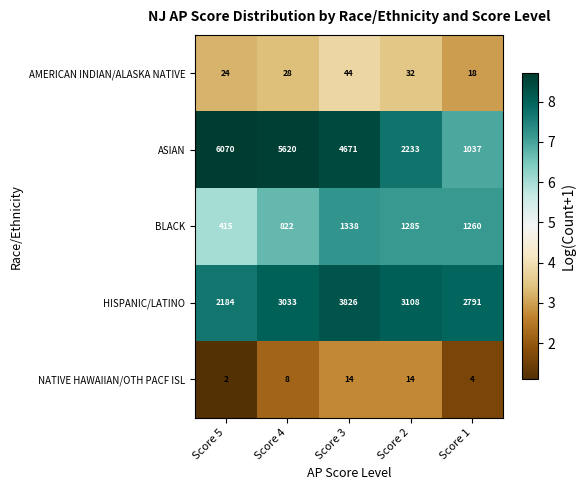

Reading left to right, extract all data points from this chart.

AMERICAN INDIAN/ALASKA NATIVE: 24	28	44	32	18
ASIAN: 6070	5620	4671	2233	1037
BLACK: 415	822	1338	1285	1260
HISPANIC/LATINO: 2184	3033	3826	3108	2791
NATIVE HAWAIIAN/OTH PACF ISL: 2	8	14	14	4